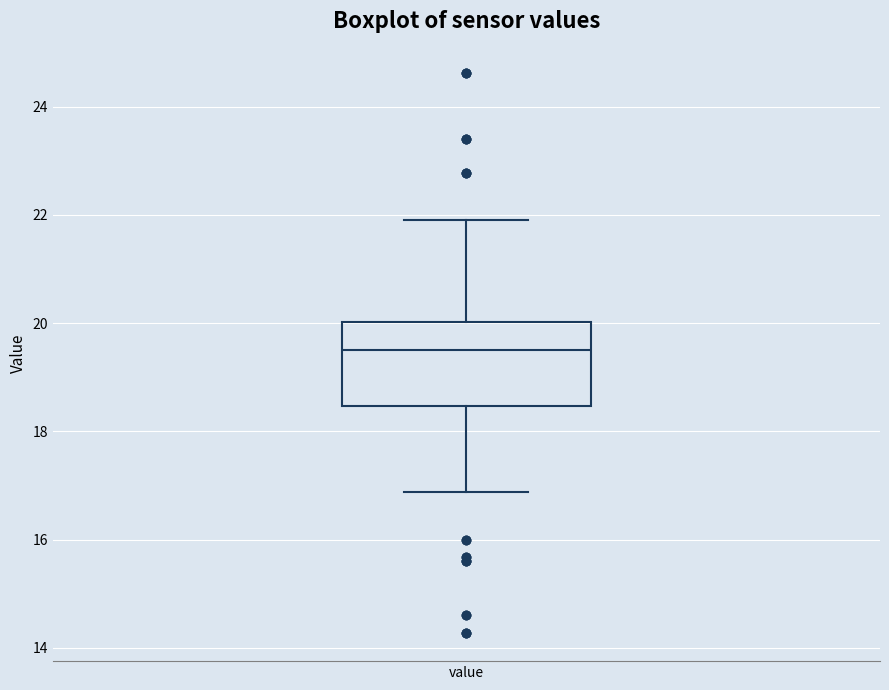

Read this box plot against the y-axis: the position of the median line, the range covered by the box, and the ends of both whiskers. The values are not printed on the chart, so give them approximately, as read against the axis.

median 19.6, box 18.4 to 20.0, whiskers 16.8 to 22.0